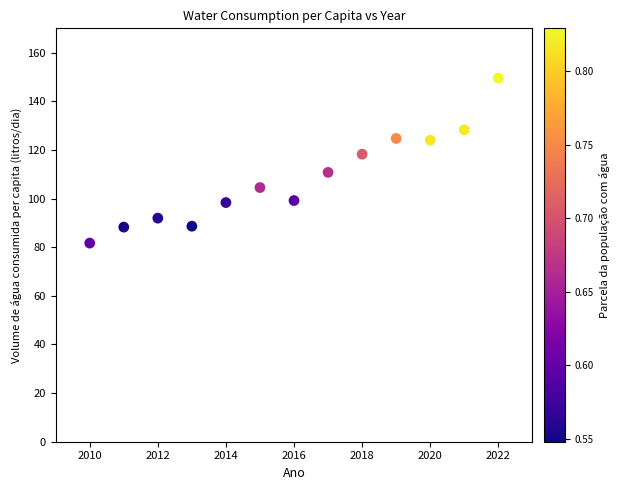

What is the range of X values (max minus min)?

12.0